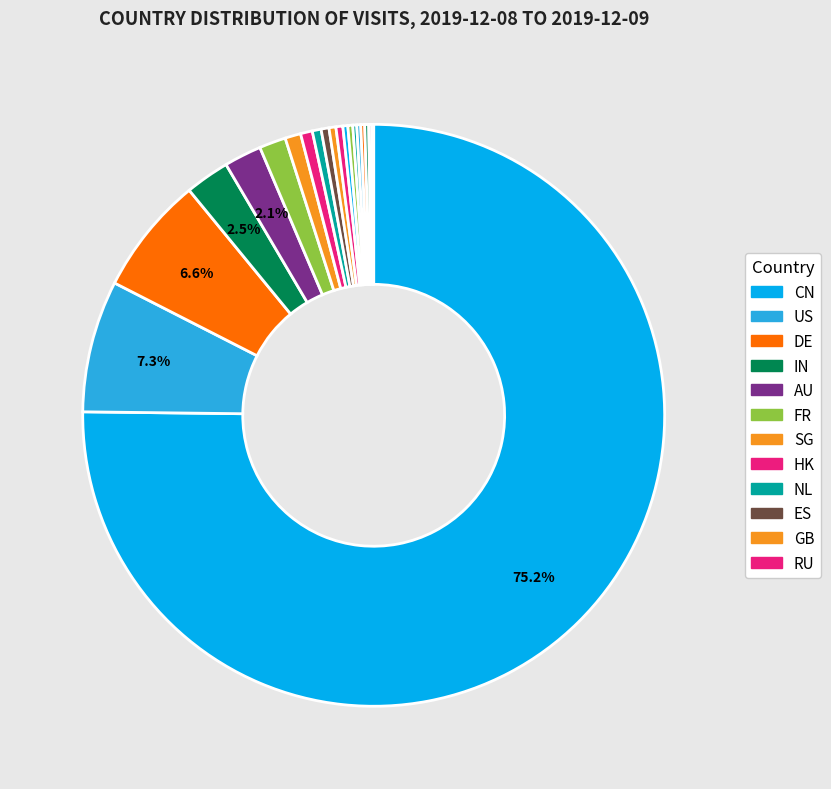

How many slices are in this pie chart?

20